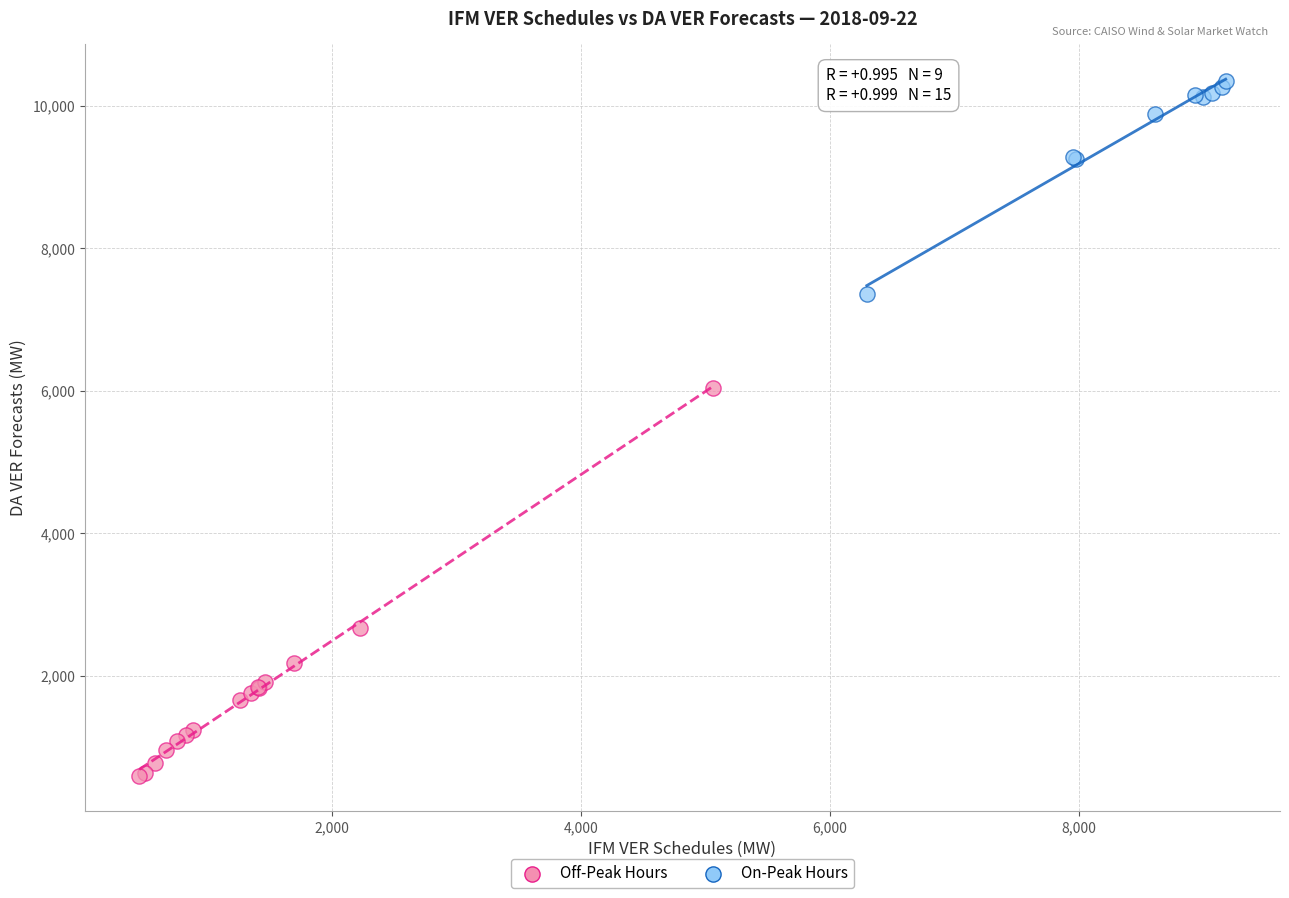

Which series has the largest Y range (max minus min)?

Off-Peak Hours